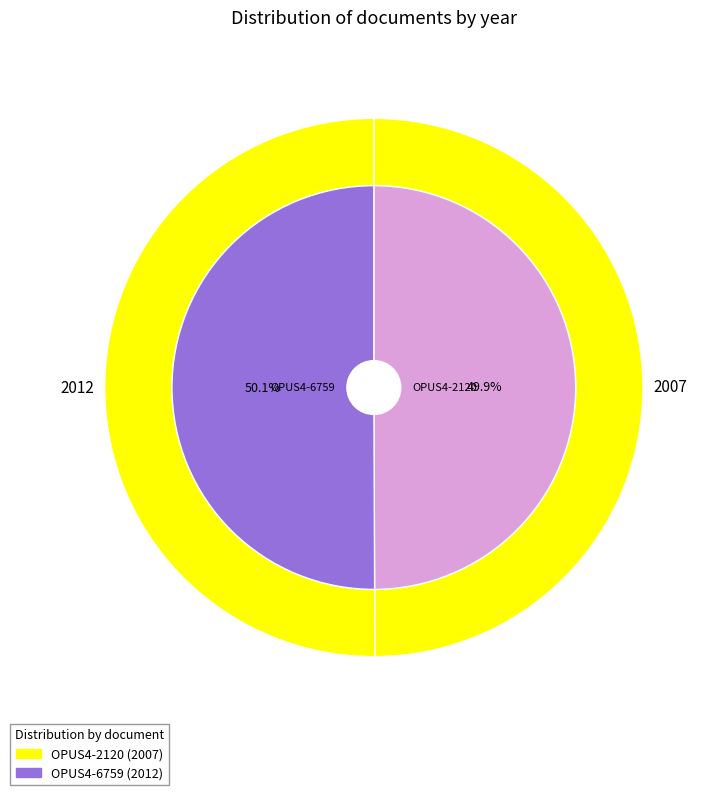

Between OPUS4-2120 and OPUS4-6759, which is larger?

OPUS4-6759